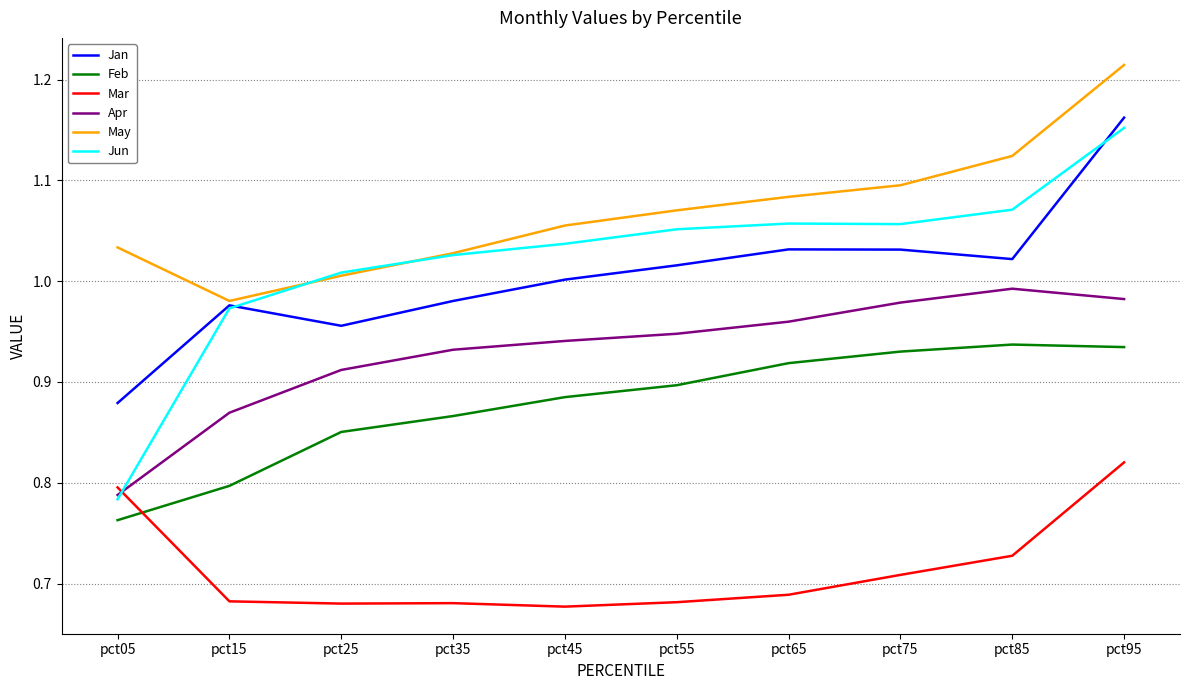

Between pct65 and pct95, which series saw the biggest shift?

Mar